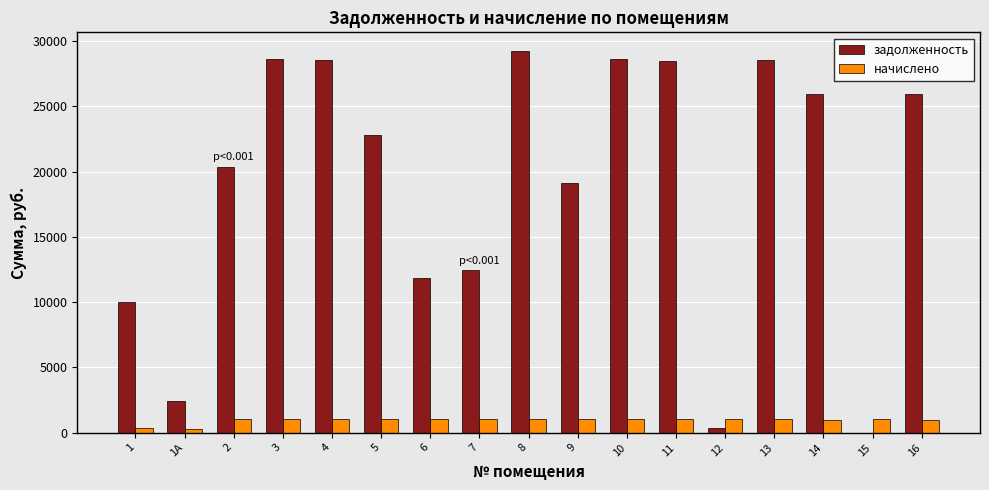

The value of начислено at 11 is 1014.1. True or false?

True